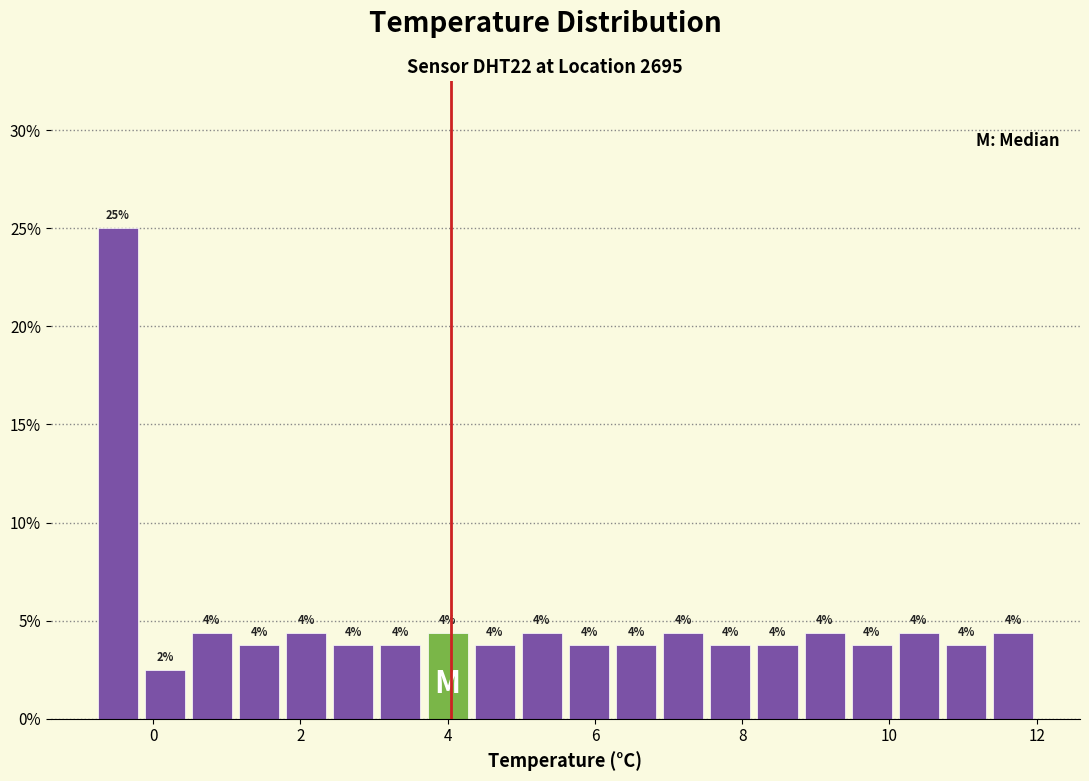

Around what value on the x-axis is the tallest bar? Give the approximate position of its centre, as read against the axis.

-0.4